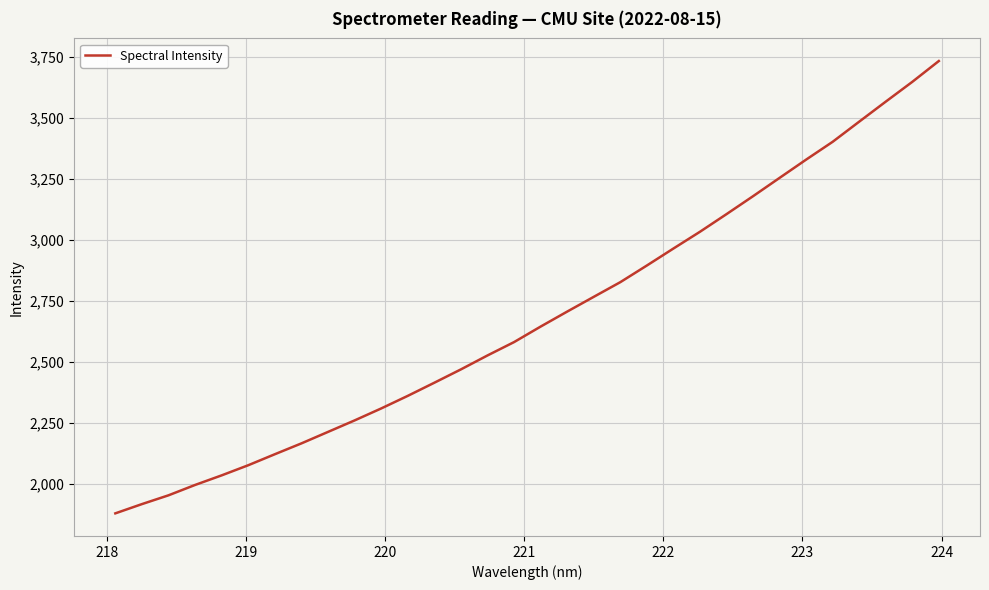

How many values exceed 2643?

16